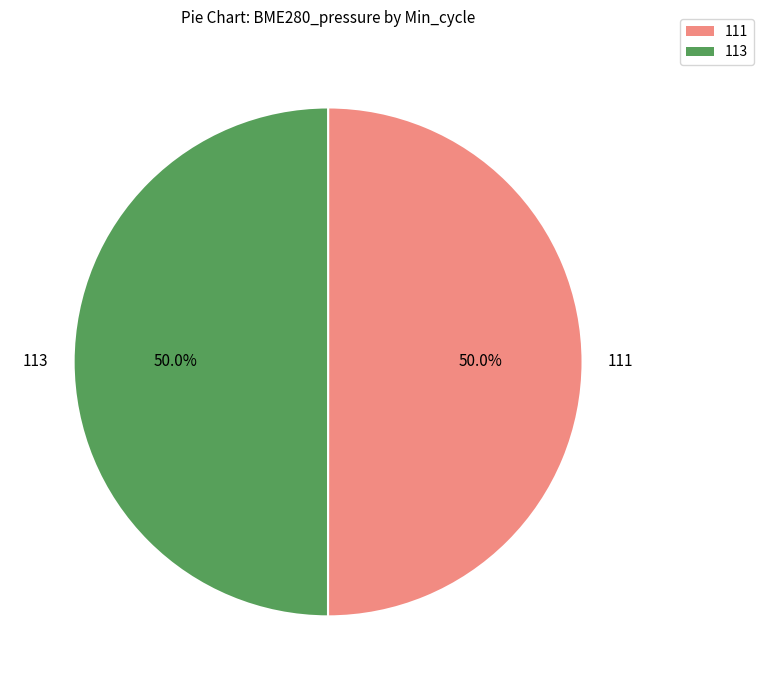

Is it true that 111 is 1% of the pie?

False